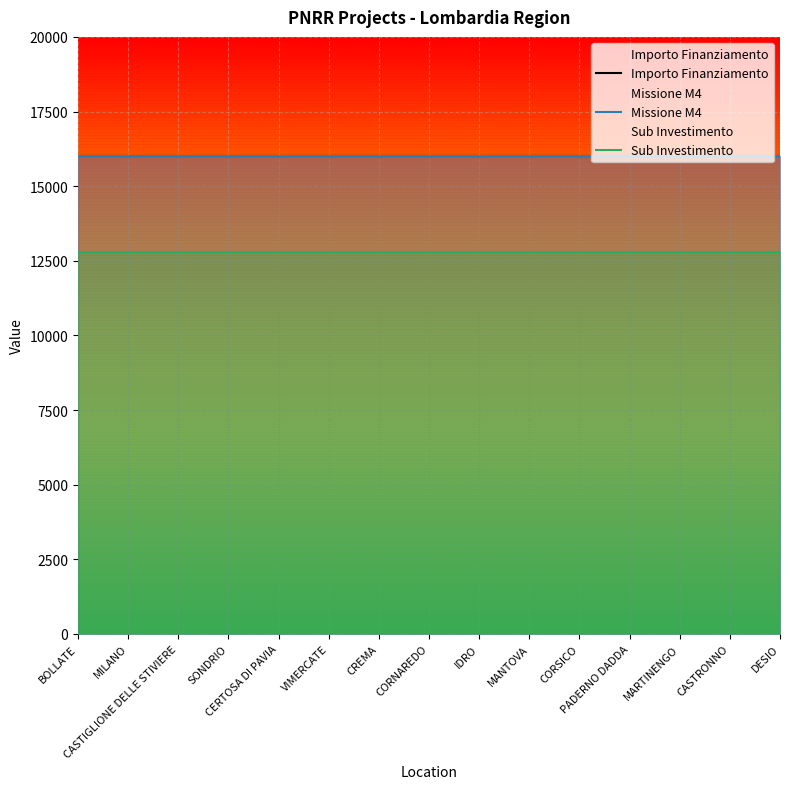

Reading left to right, transcribe all the data shown in this chart.

Importo Finanziamento: BOLLATE=16000	MILANO=16000	CASTIGLIONE DELLE STIVIERE=16000	SONDRIO=16000	CERTOSA DI PAVIA=16000	VIMERCATE=16000	CREMA=16000	CORNAREDO=16000	IDRO=16000	MANTOVA=16000	CORSICO=16000	PADERNO DADDA=16000	MARTINENGO=16000	CASTRONNO=16000	DESIO=16000
Missione M4: BOLLATE=16000	MILANO=16000	CASTIGLIONE DELLE STIVIERE=16000	SONDRIO=16000	CERTOSA DI PAVIA=16000	VIMERCATE=16000	CREMA=16000	CORNAREDO=16000	IDRO=16000	MANTOVA=16000	CORSICO=16000	PADERNO DADDA=16000	MARTINENGO=16000	CASTRONNO=16000	DESIO=16000
Sub Investimento: BOLLATE=12800	MILANO=12800	CASTIGLIONE DELLE STIVIERE=12800	SONDRIO=12800	CERTOSA DI PAVIA=12800	VIMERCATE=12800	CREMA=12800	CORNAREDO=12800	IDRO=12800	MANTOVA=12800	CORSICO=12800	PADERNO DADDA=12800	MARTINENGO=12800	CASTRONNO=12800	DESIO=12800